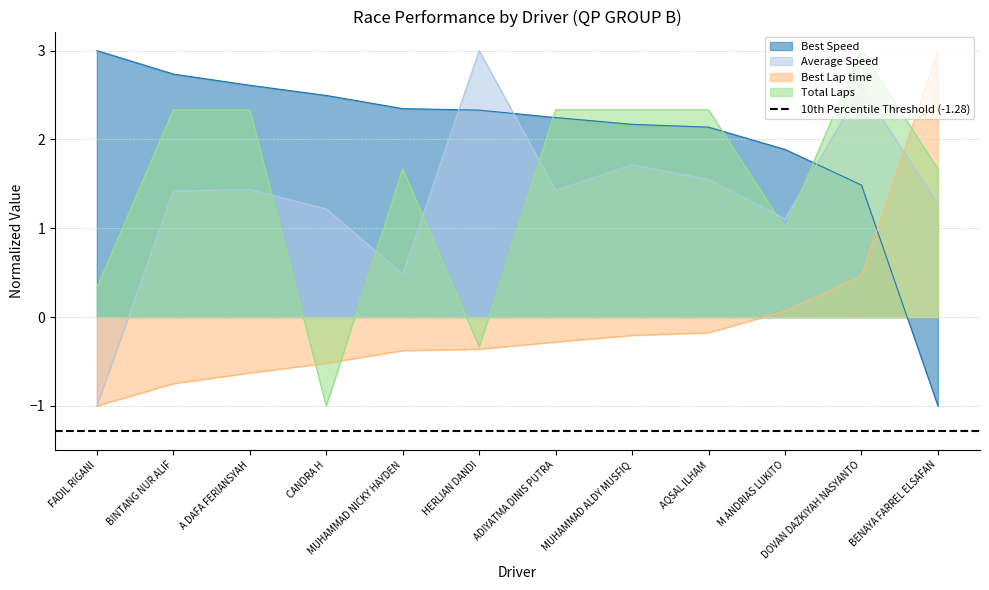

Reading left to right, extract all data points from this chart.

Total Laps: 0.3	2.3	2.3	-1.0	1.7	-0.3	2.3	2.3	2.3	1.0	3.0	1.7
Best Lap time: -1.0	-0.7	-0.6	-0.5	-0.4	-0.4	-0.3	-0.2	-0.2	0.1	0.5	3.0
Best Speed: 3.0	2.7	2.6	2.5	2.3	2.3	2.2	2.2	2.1	1.9	1.5	-1.0
Average Speed: -1.0	1.4	1.4	1.2	0.5	3.0	1.4	1.7	1.6	1.1	2.6	1.3